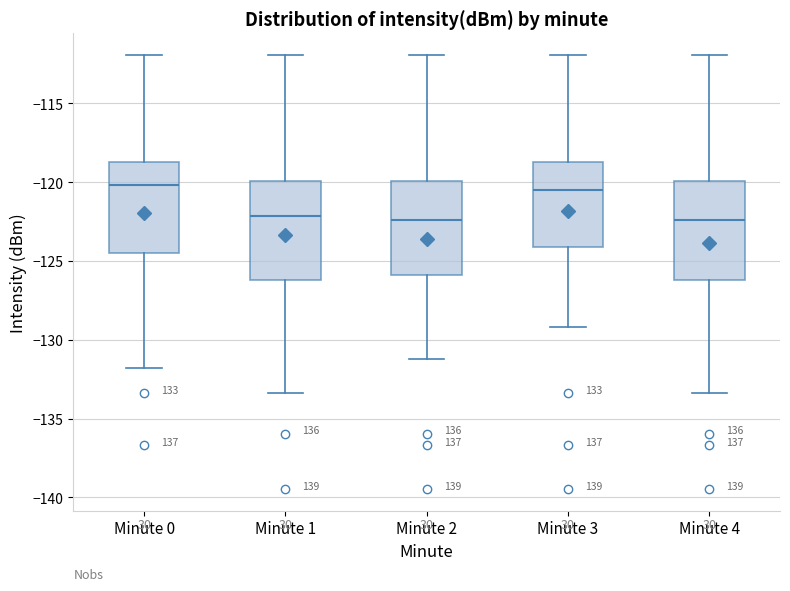

Reading left to right, read every box against the y-axis: the position of its median line, the range the box covers, and the ends of its whiskers. The values are not printed on the chart, so give them approximately, as read against the axis.

Minute 0: median -120.0, box -124.5 to -118.5, whiskers -132.0 to -112.0
Minute 1: median -122.0, box -126.0 to -120.0, whiskers -133.5 to -112.0
Minute 2: median -122.5, box -126.0 to -120.0, whiskers -131.0 to -112.0
Minute 3: median -120.5, box -124.0 to -118.5, whiskers -129.0 to -112.0
Minute 4: median -122.5, box -126.0 to -120.0, whiskers -133.5 to -112.0